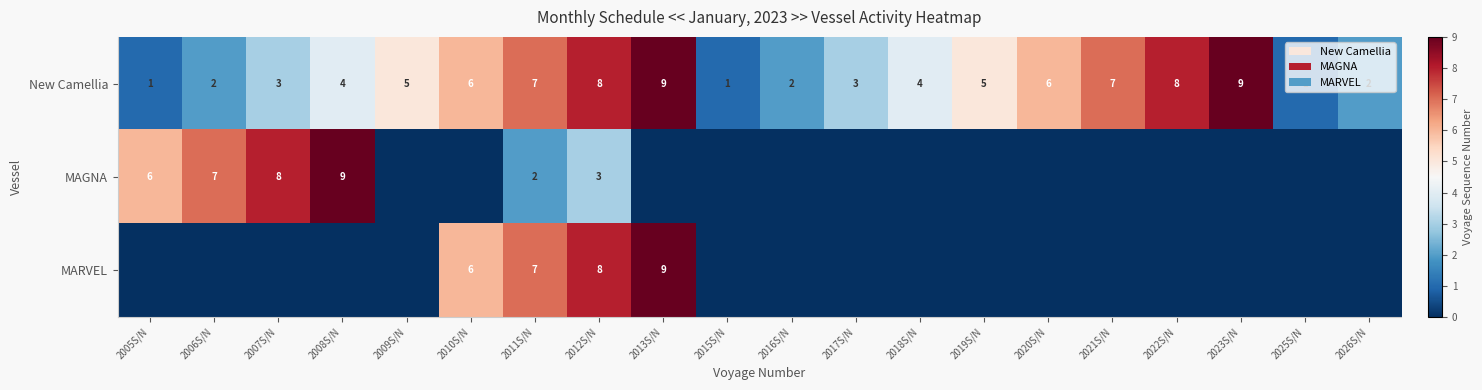

Is it true that New Camellia equals 12 at 2021S/N?

False